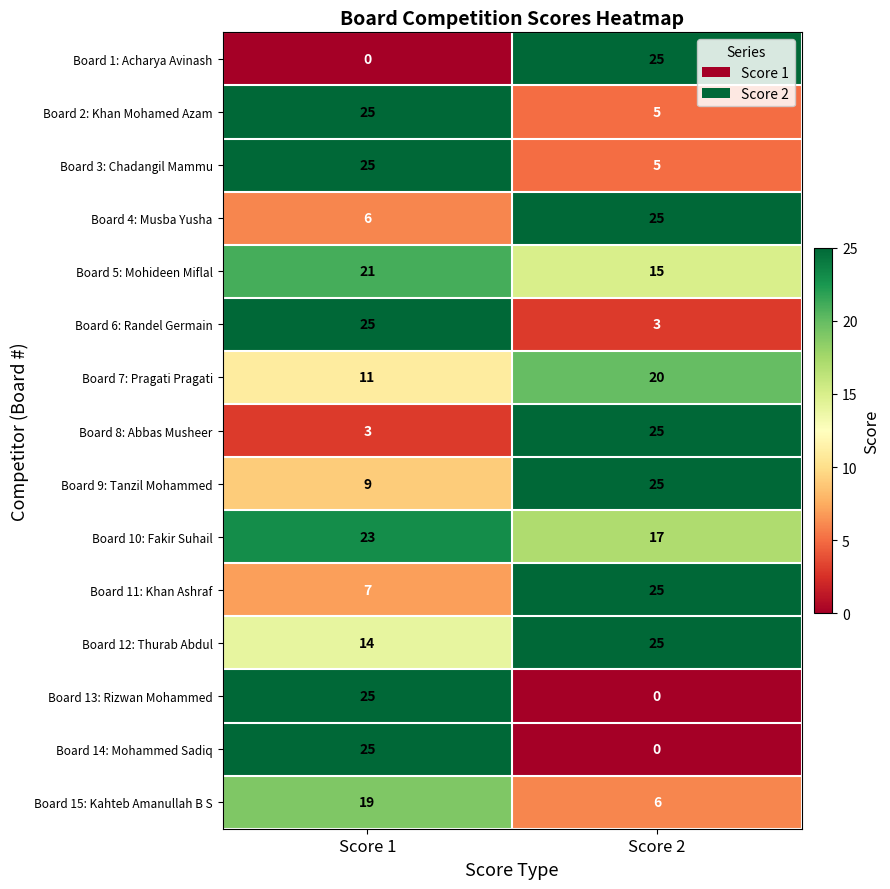

Read the Board 1: Acharya Avinash value at Score 2.

25